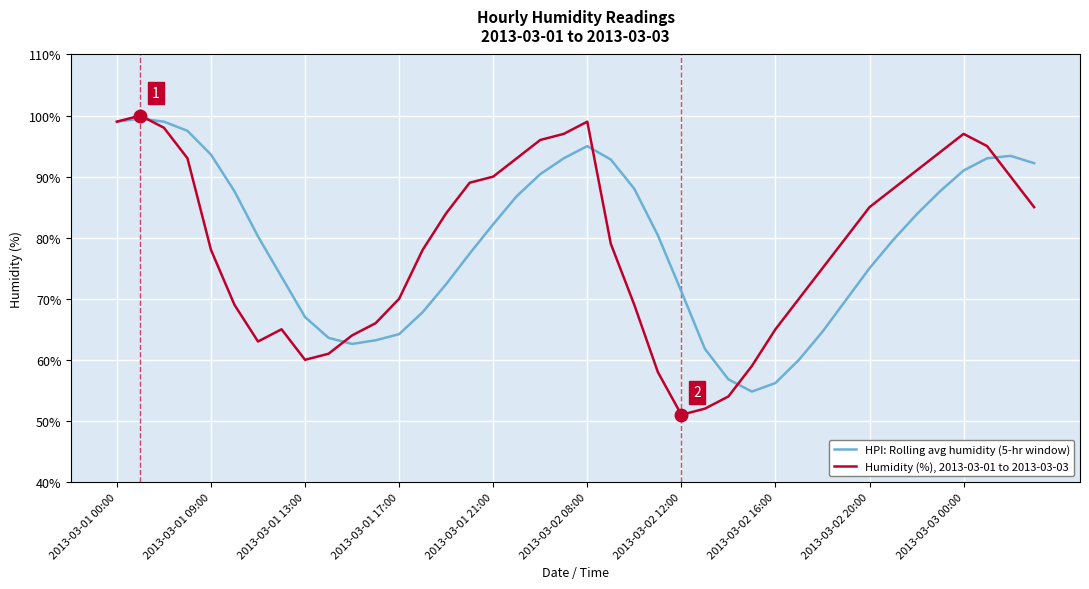

Rank the series by their average value, from lowest to highest.

Humidity (%), 2013-03-01 to 2013-03-03, HPI: Rolling avg humidity (5-hr window)